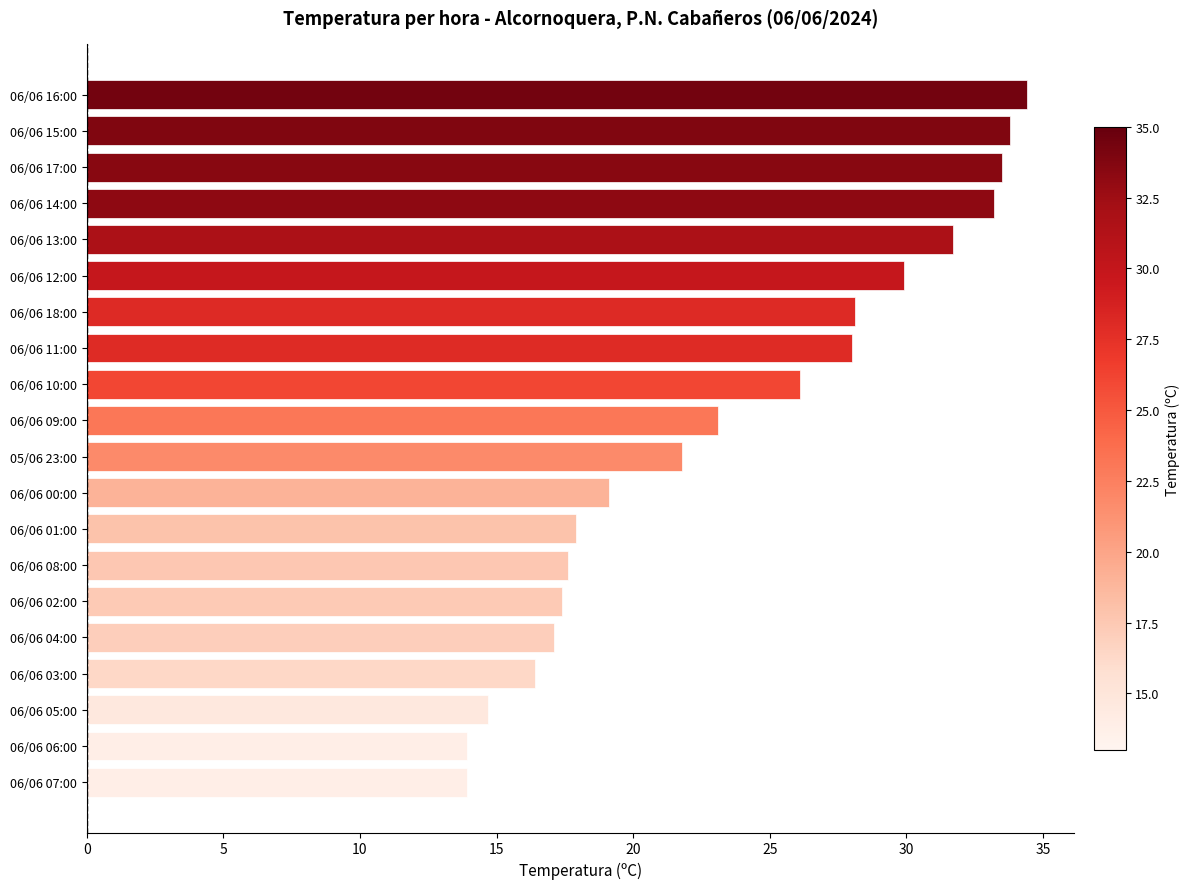

What is the maximum value shown in the chart?

34.4